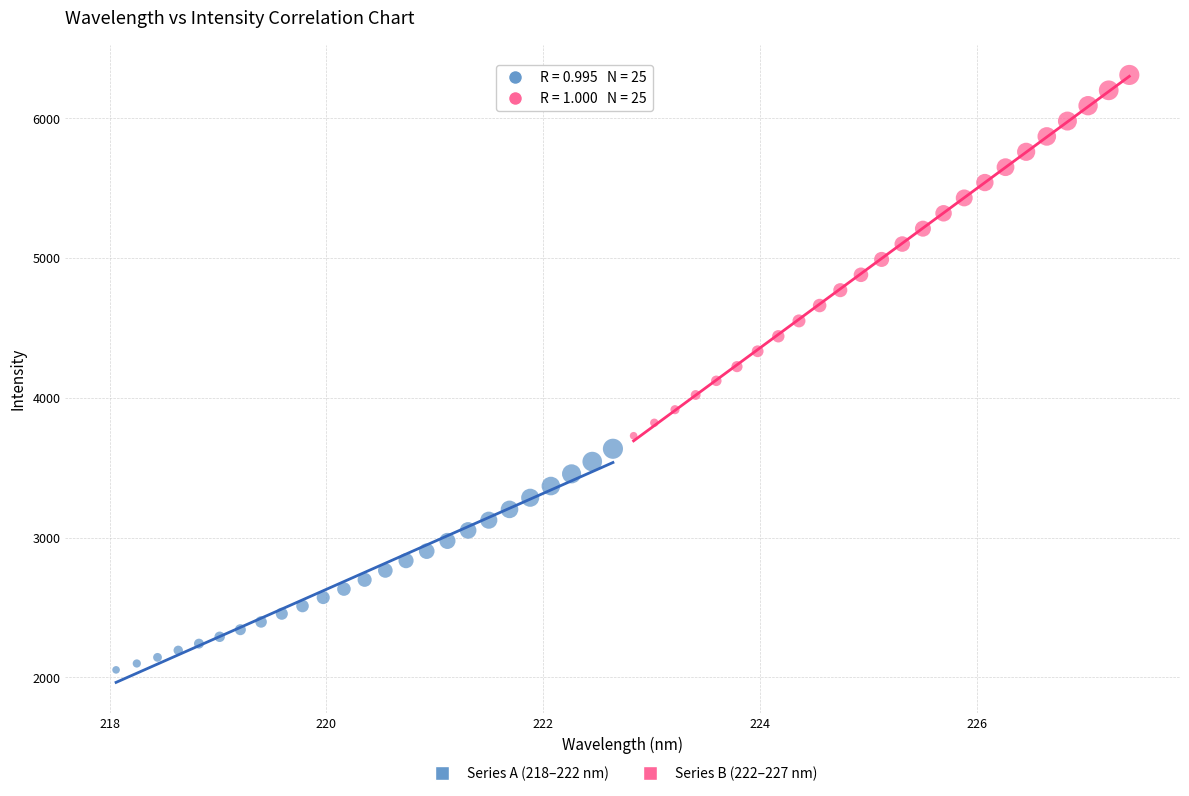

Which series contains the highest Y value?

Series B (222–227 nm)